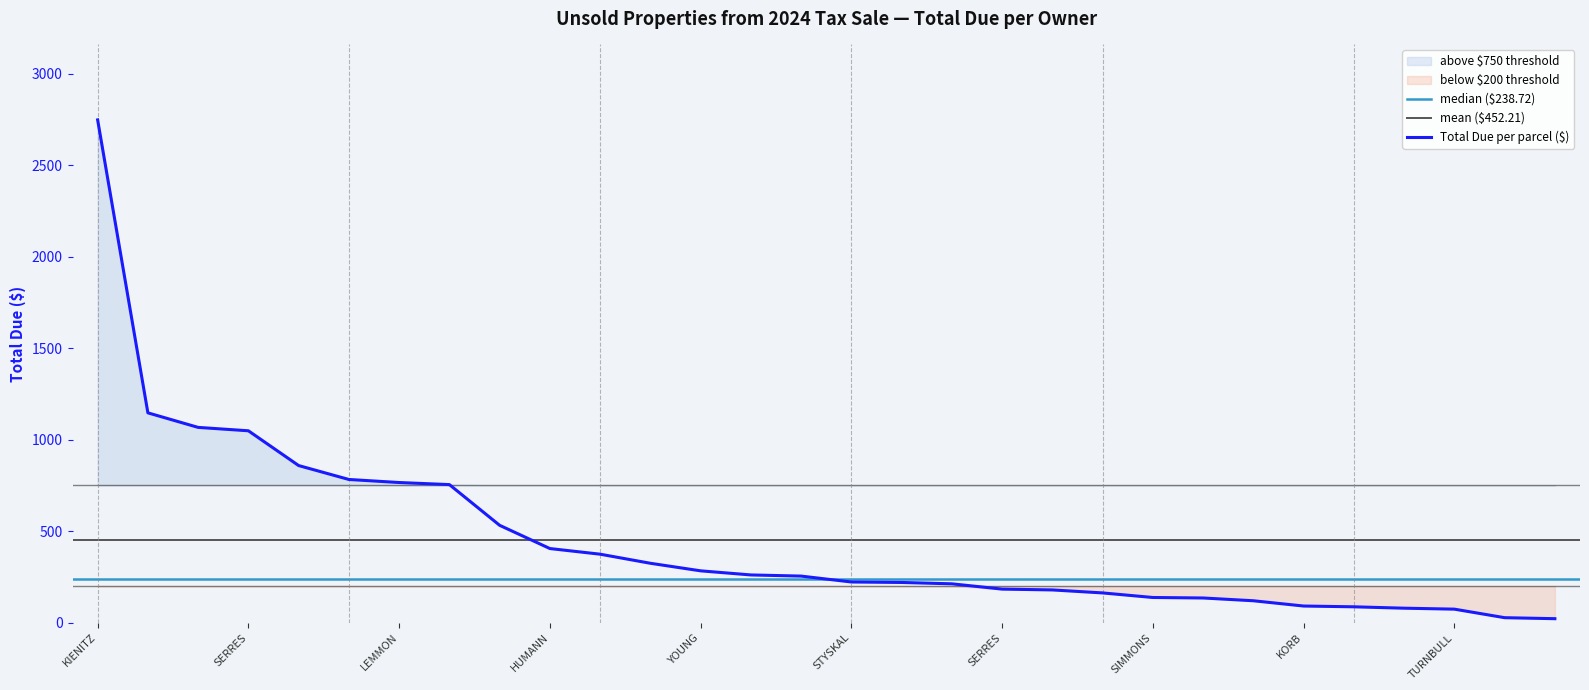

Between CHAMBERLAIN, BEV and HUMANN, BETH M, which is larger?

HUMANN, BETH M